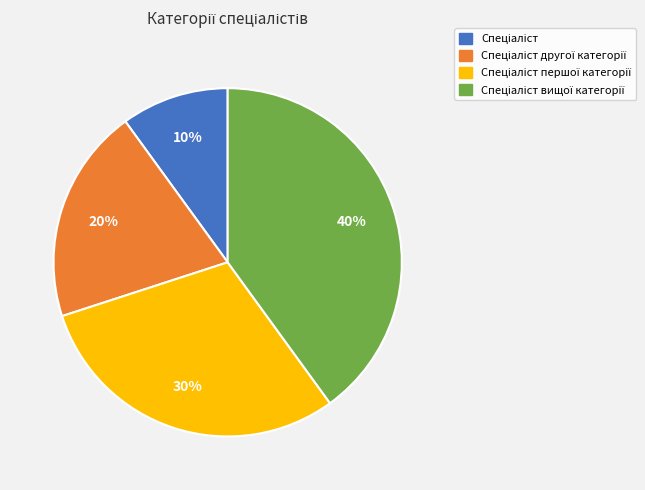

How many slices are in this pie chart?

4